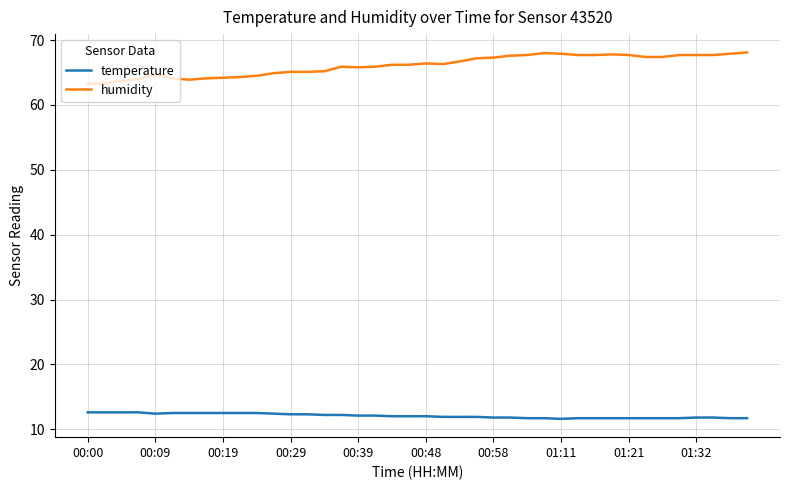

Which series has the largest total across all categories?

humidity